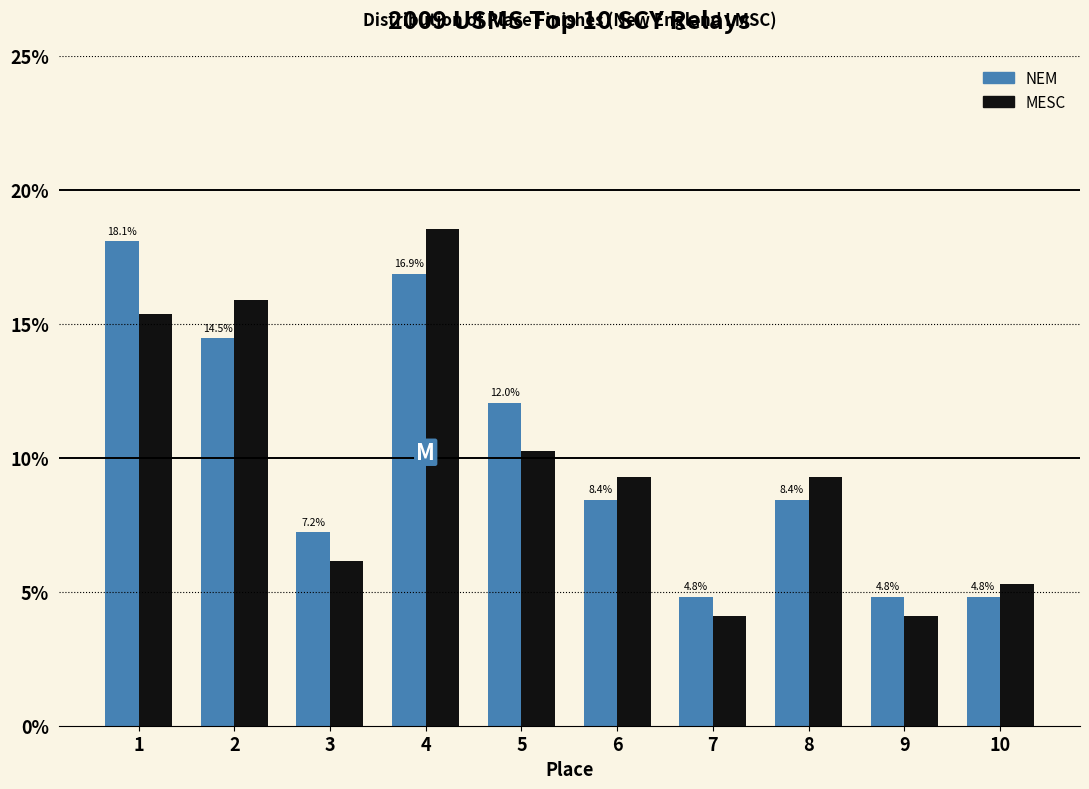

Are the bars horizontal?

No